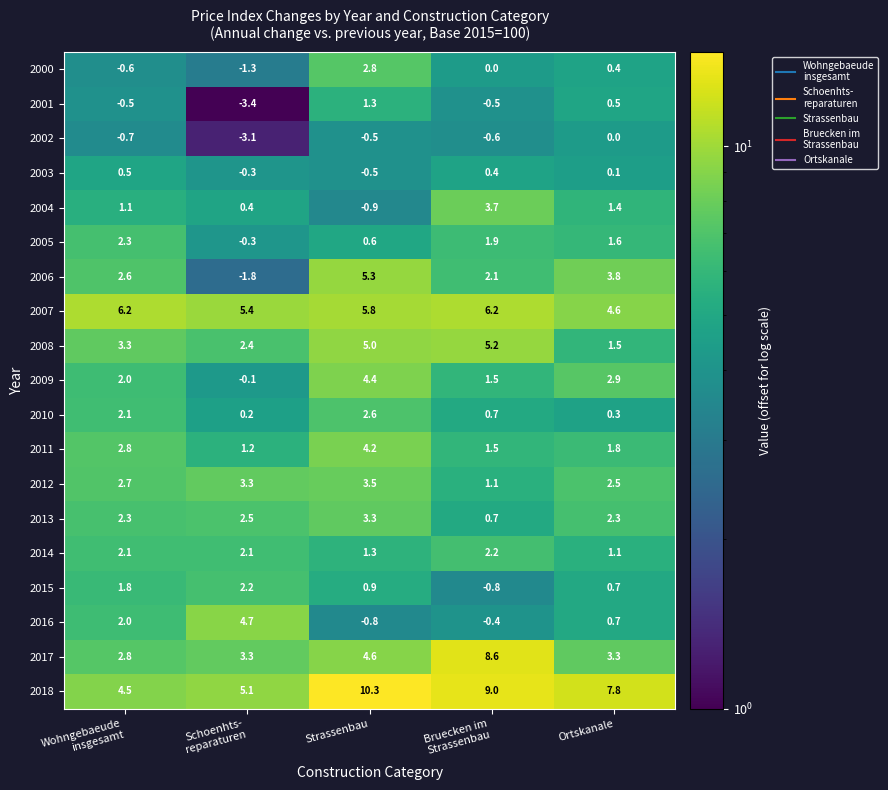

At how many categories does at least one series exceed 2?

5